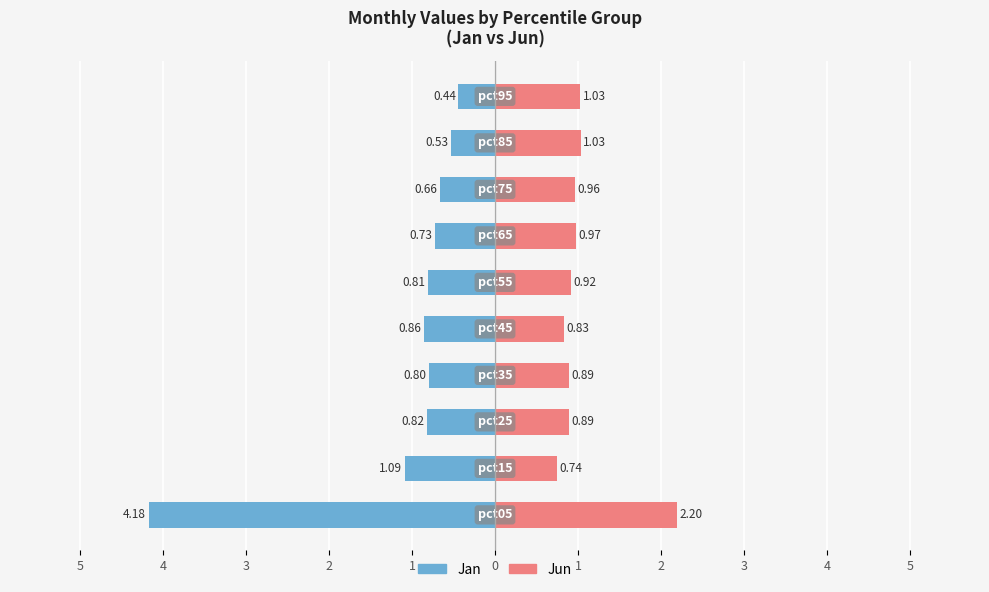

How many bars are there in total?

20